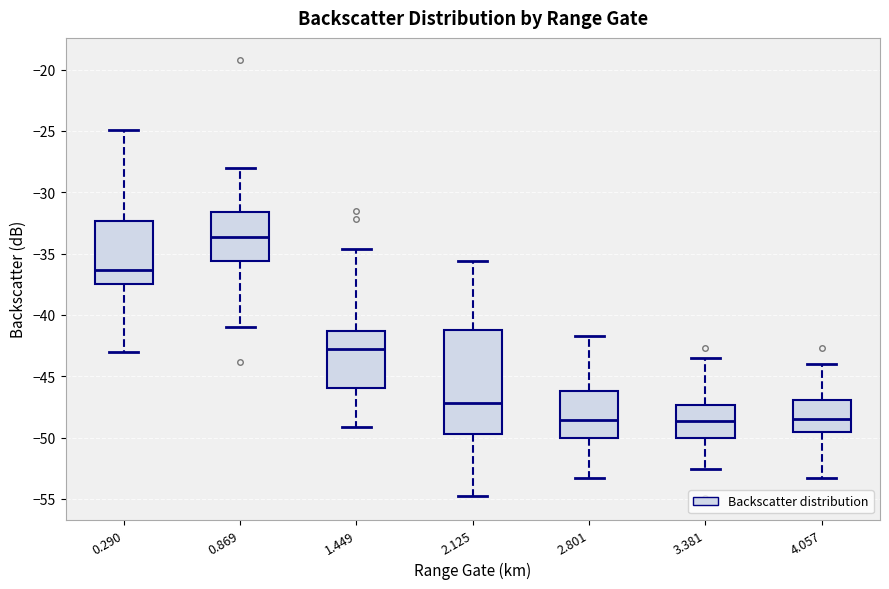

Which box's median line is the highest?

0.869